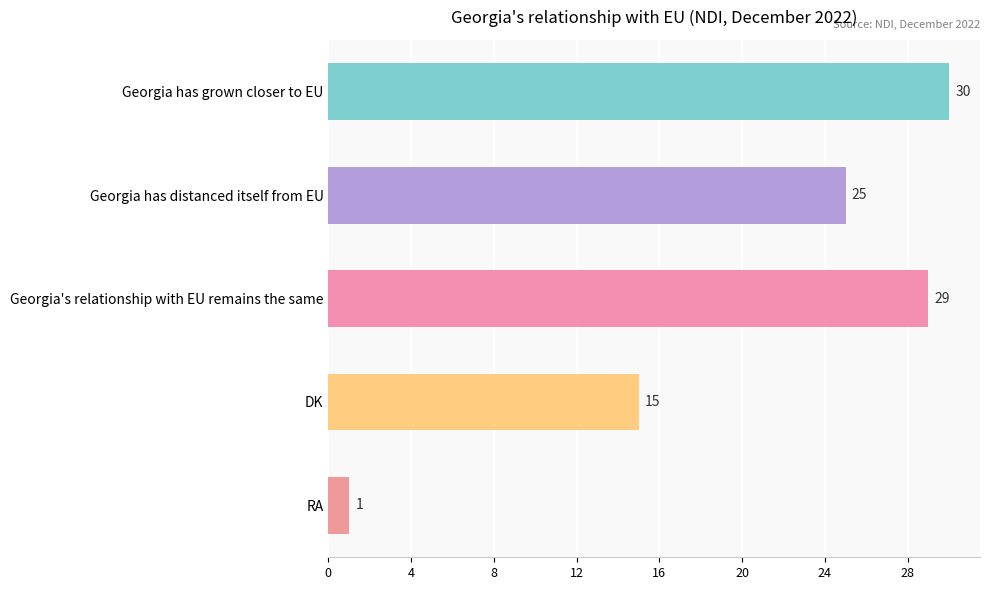

The chart shows a value of 29 at Georgia's relationship with EU remains the same. True or false?

True